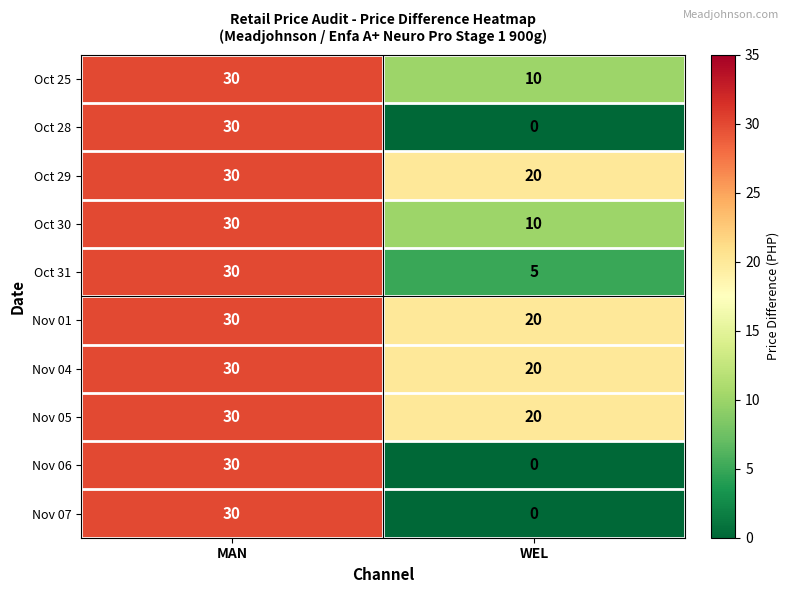

How many categories are shown in the chart?

2